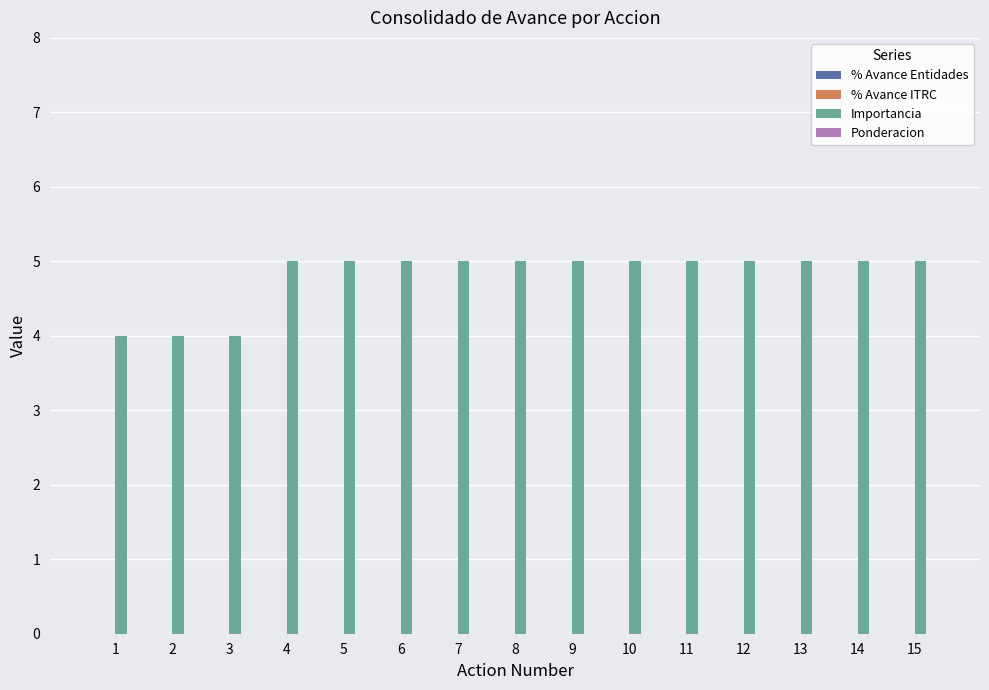

What is the maximum value shown in the chart?

5